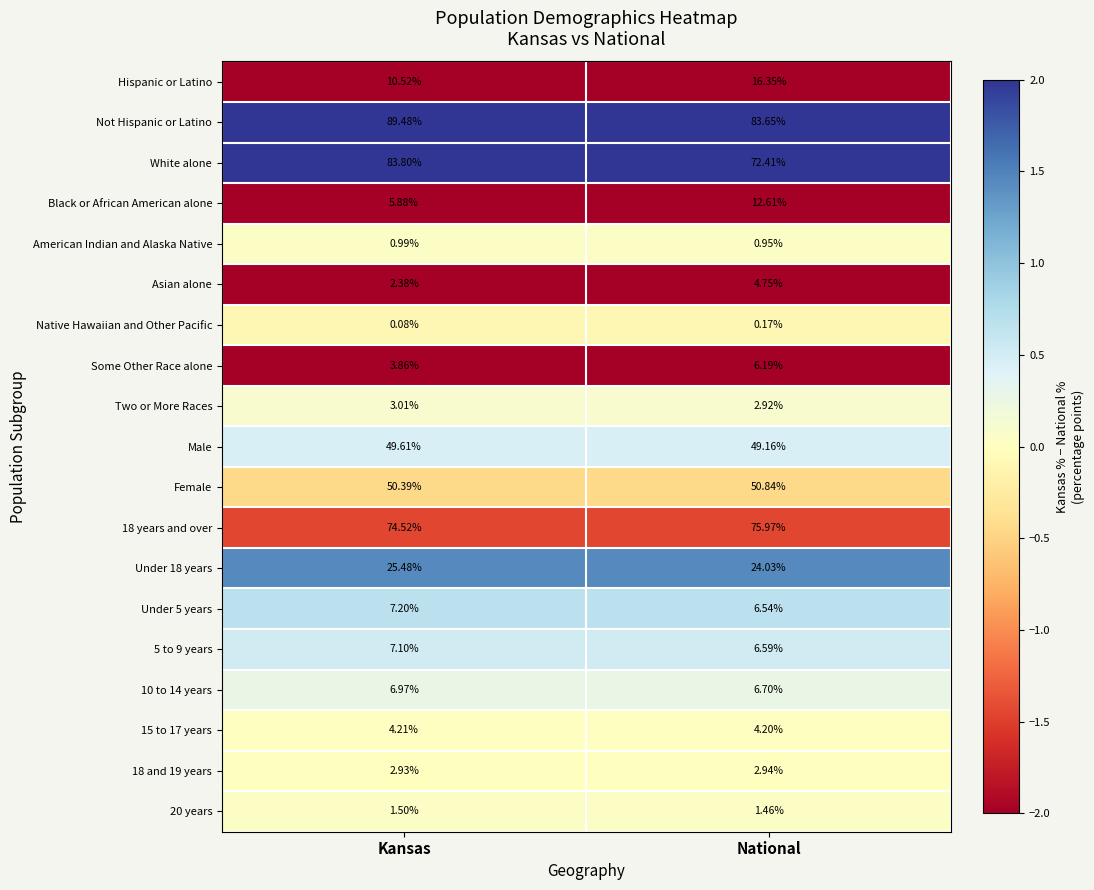

Which series changed the most between Kansas and National?

White alone